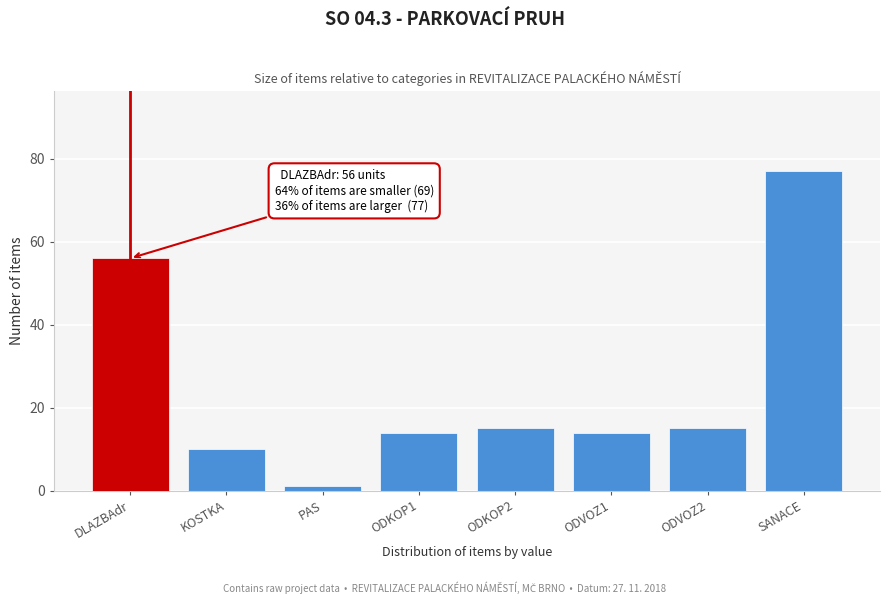

Reading right to left, what are all the values shown in this chart?

77	15	14	15	14	1	10	56